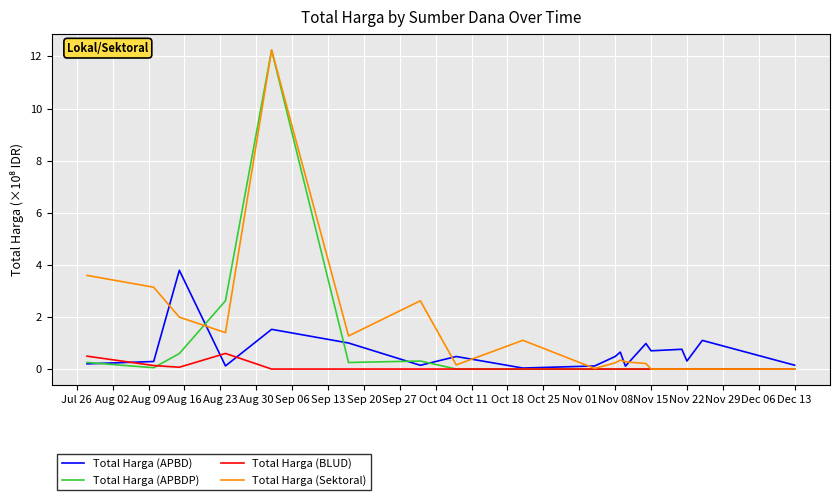

What is the highest value of the Total Harga (BLUD) series?

0.6